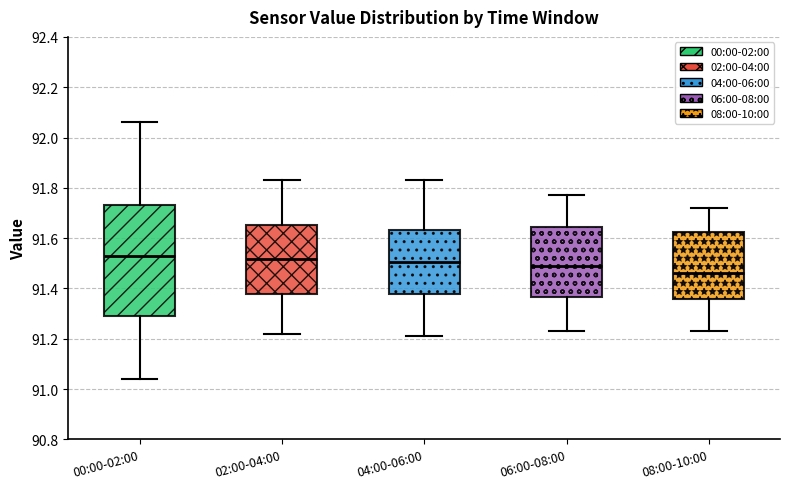

Where is the upper edge of the box for 08:00-10:00 on the y-axis? The values are not printed on the chart, so give them approximately, as read against the axis.

91.62